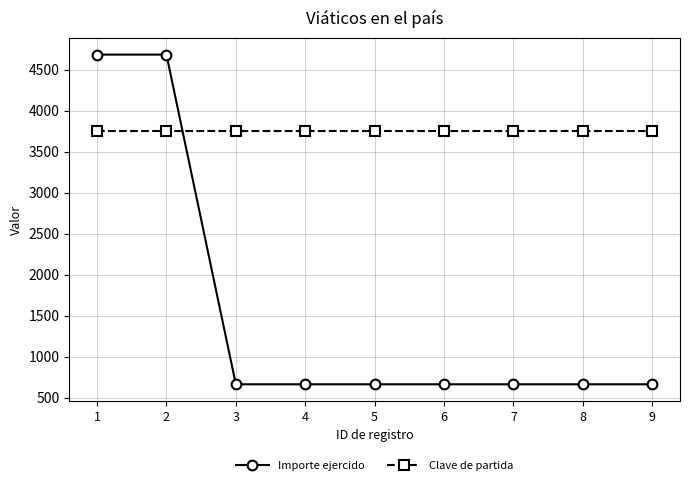

What value does the Clave de partida series have at 3?

3751.0